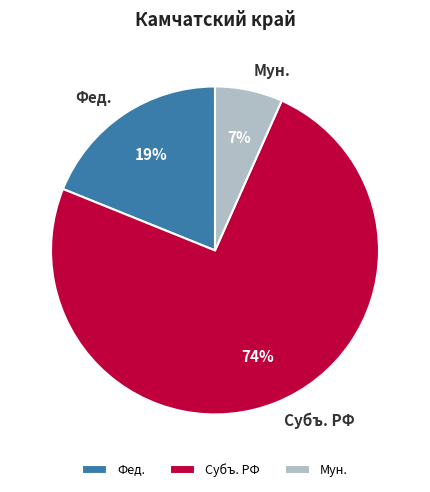

How many segments does this pie chart have?

3